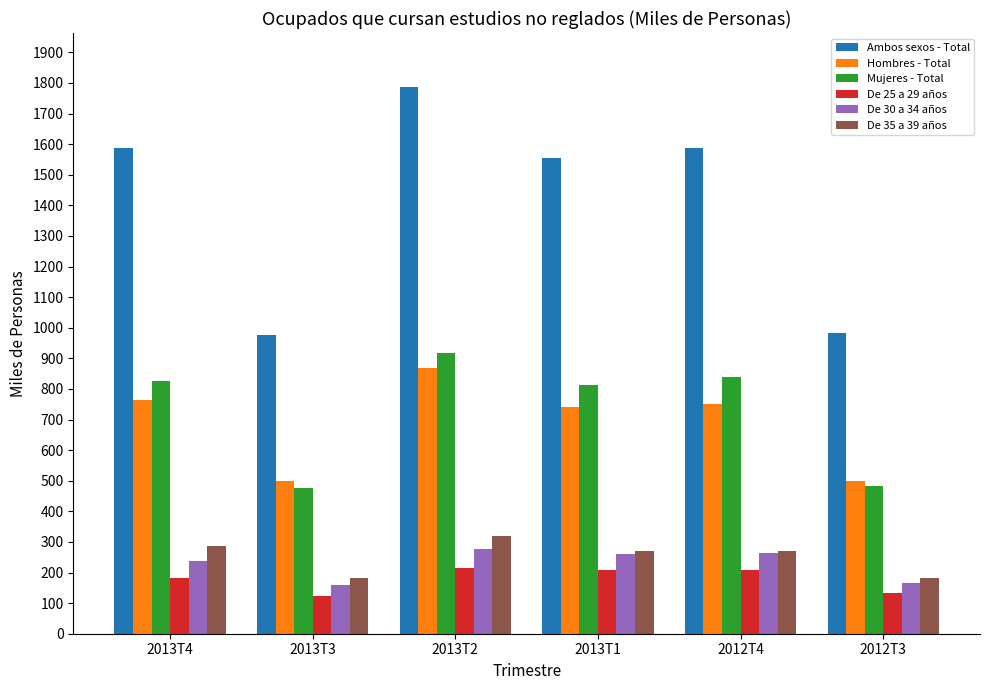

Is the value of De 30 a 34 años at 2013T1 greater than the value of Mujeres - Total at 2013T4?

No